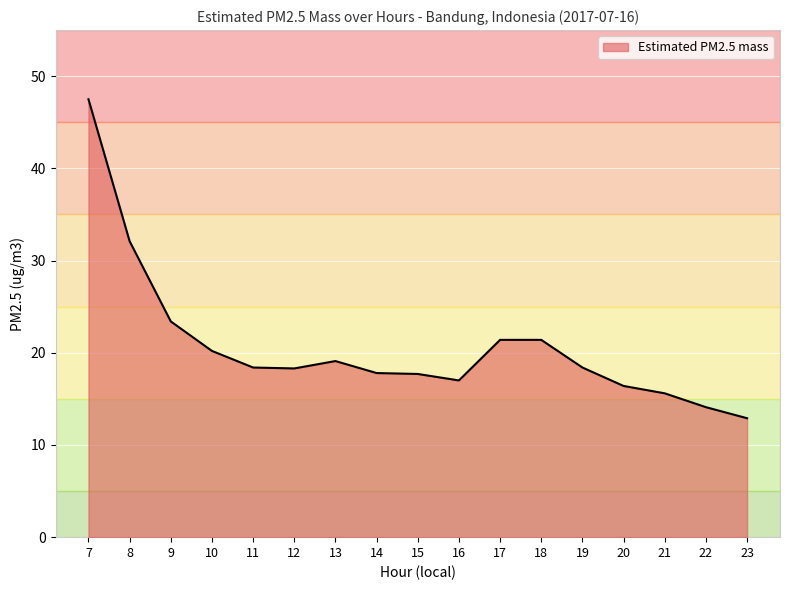

What is the average value?

20.7